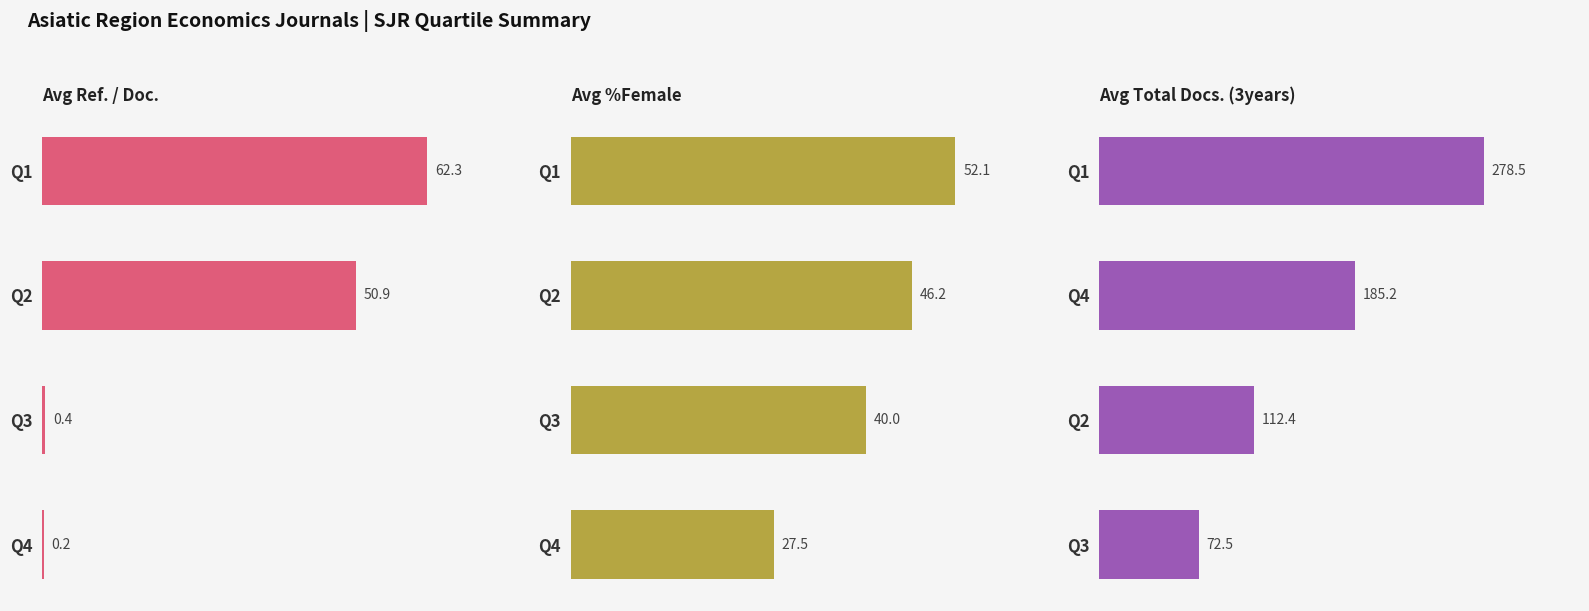

Count the number of categories in the chart.

4